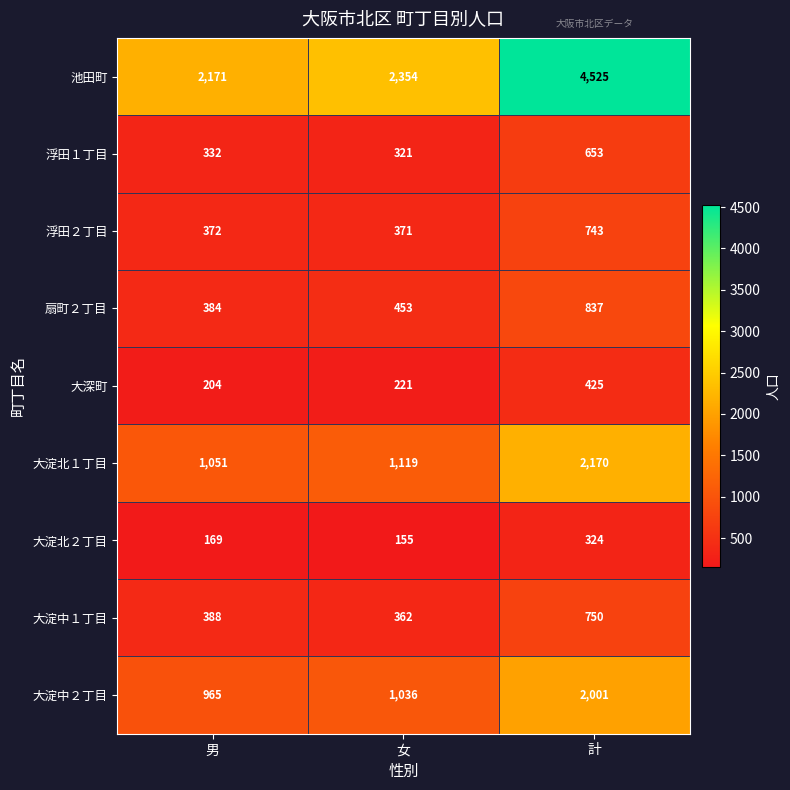

At which category is the sum across all series the highest?

計